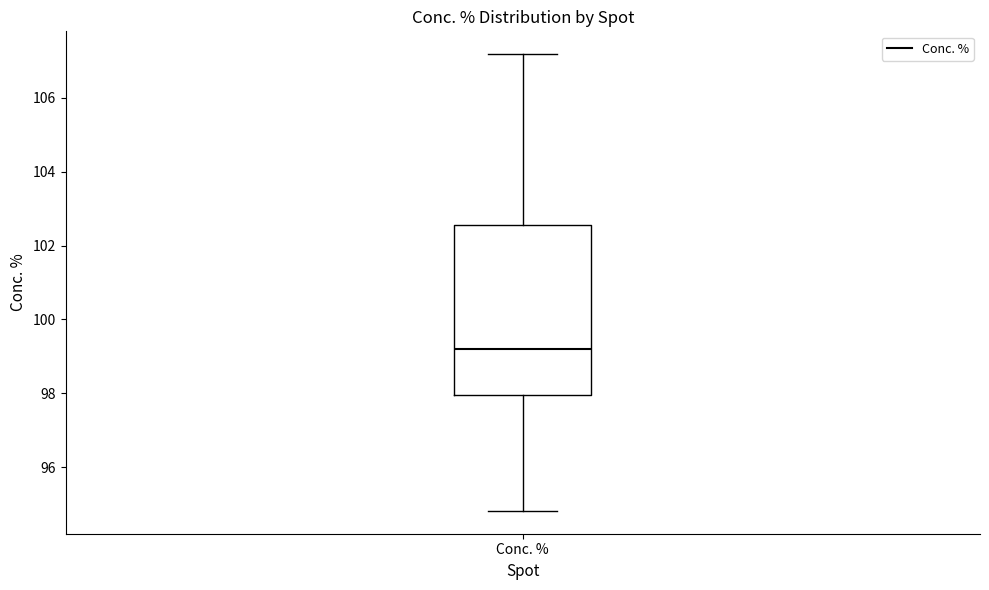

Transcribe this box plot: give where the median line is, the range the box spans, and where the two whiskers end, as read against the y-axis. The values are not printed on the chart, so give them approximately, as read against the axis.

median 99.2, box 98.0 to 102.6, whiskers 94.8 to 107.2